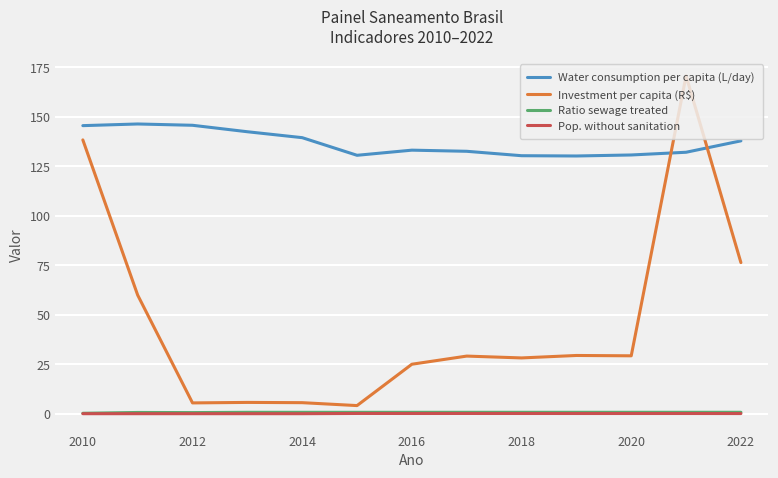

True or false: Water consumption per capita (L/day) and Investment per capita (R$) cross at least once.

True